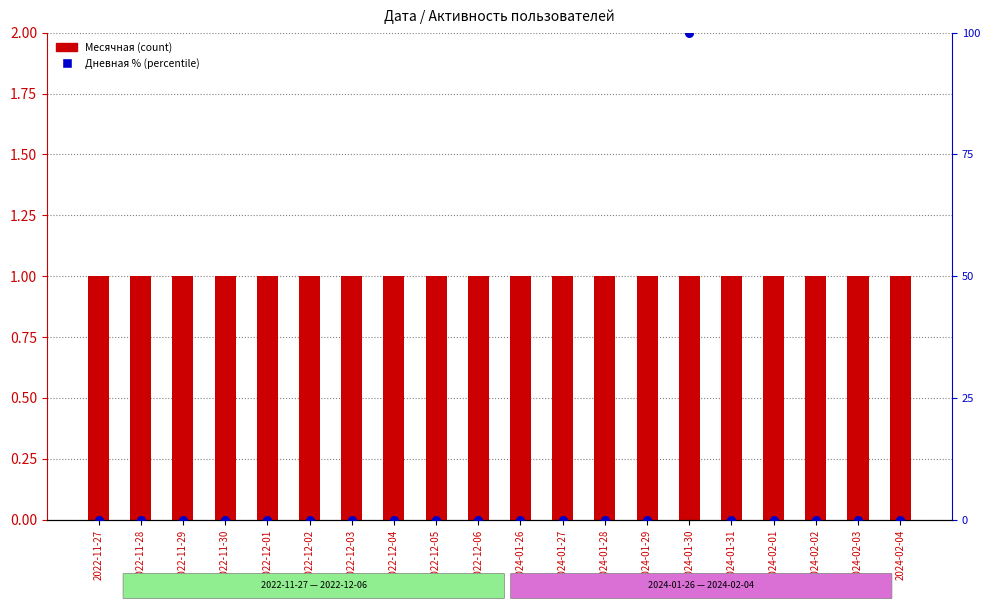

What are all the series names shown in the legend?

Месячная, Дневная %